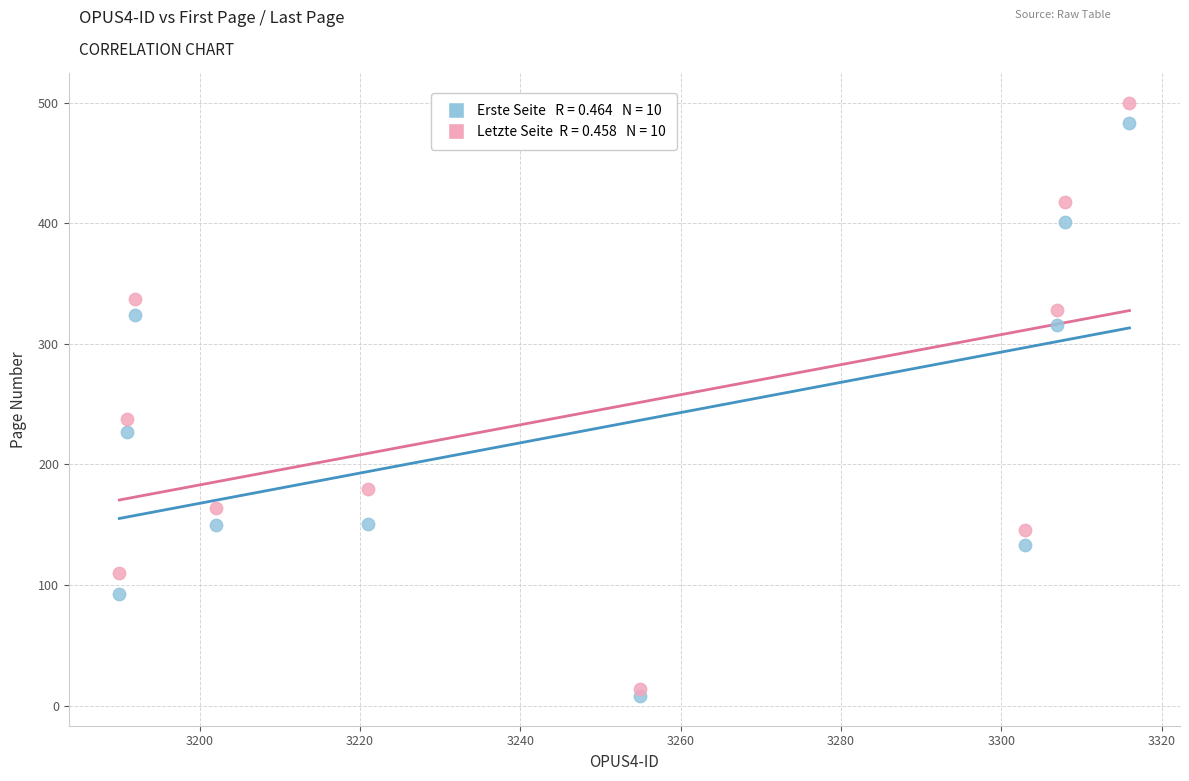

Across all data points, what is the range of Y values (max minus min)?

492